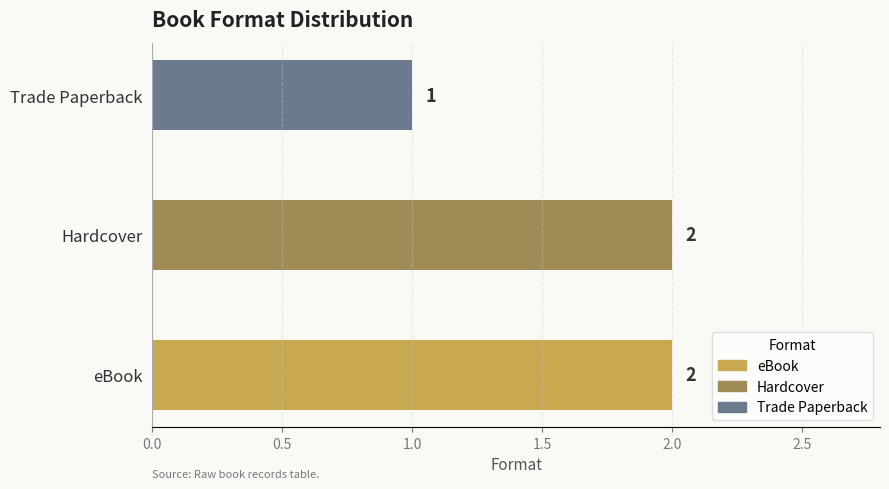

What is the ratio of the value at Hardcover to the value at eBook?

1.0